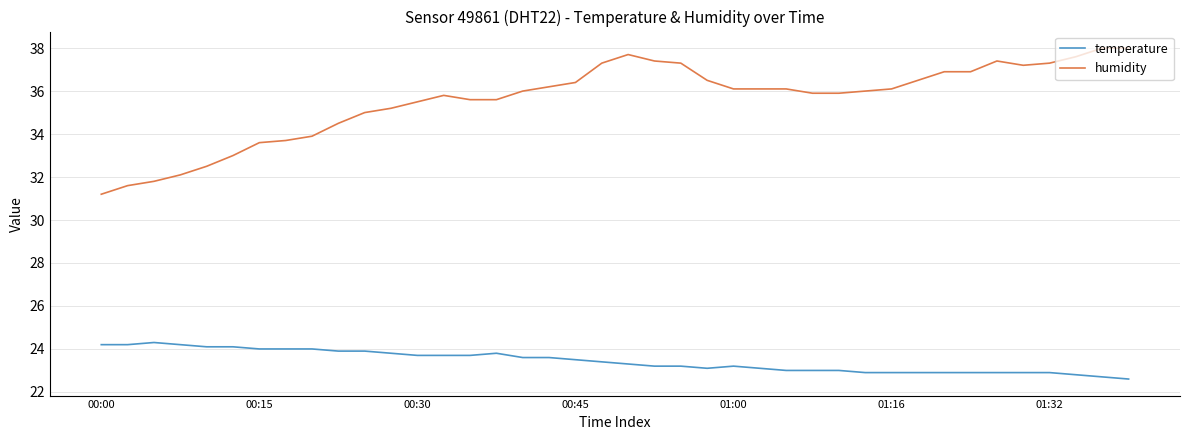

List the series in order of their overall mean, highest first.

humidity, temperature